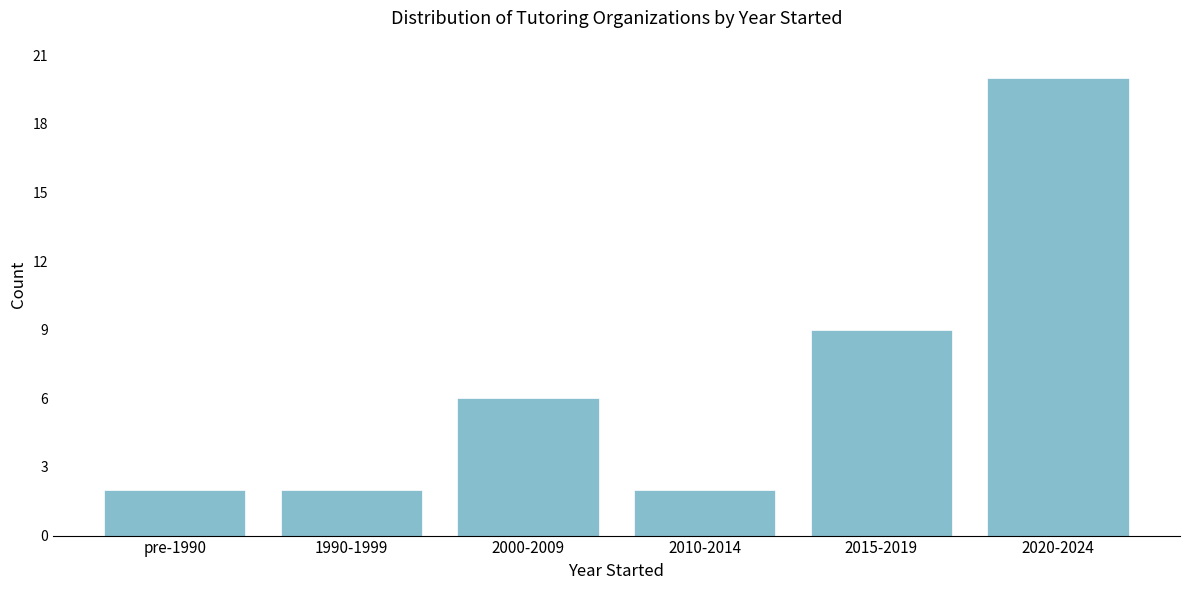

Reading left to right, extract all data points from this chart.

2	2	6	2	9	20